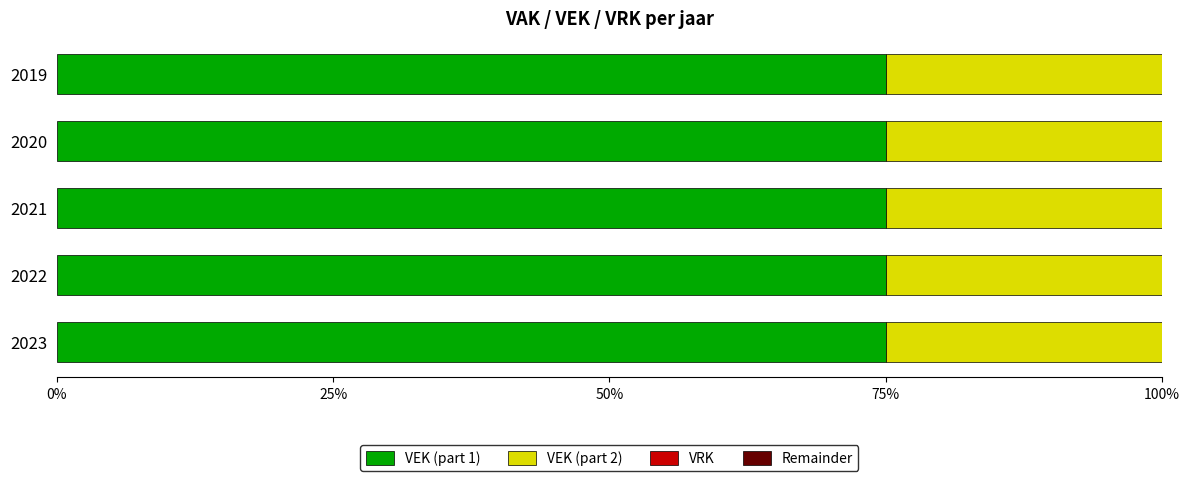

Is it true that VEK (part 1) equals 117.7 at 2021?

False